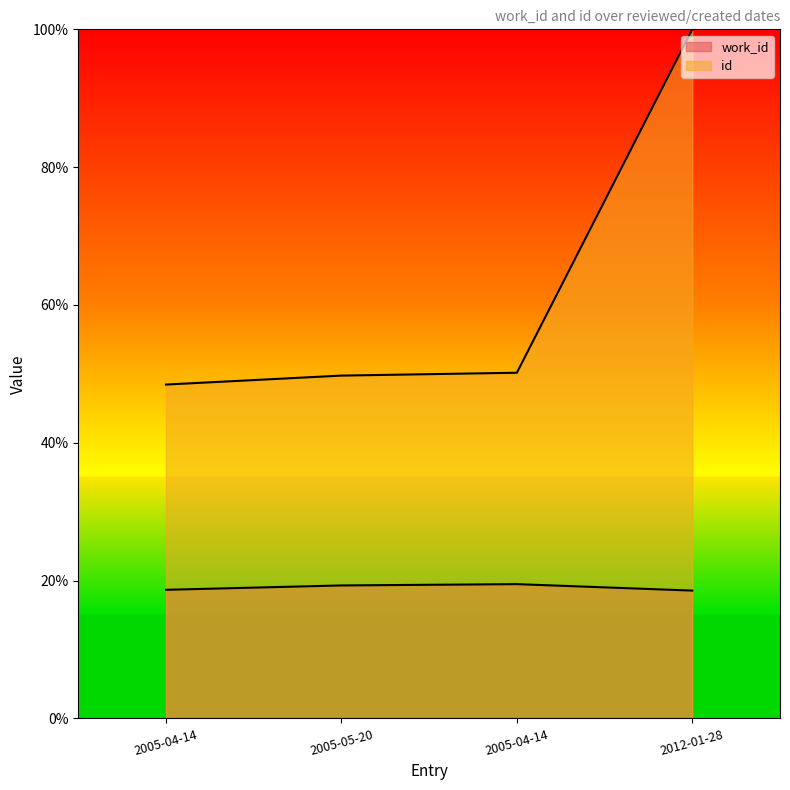

Rank the series by their average value, from lowest to highest.

work_id, id